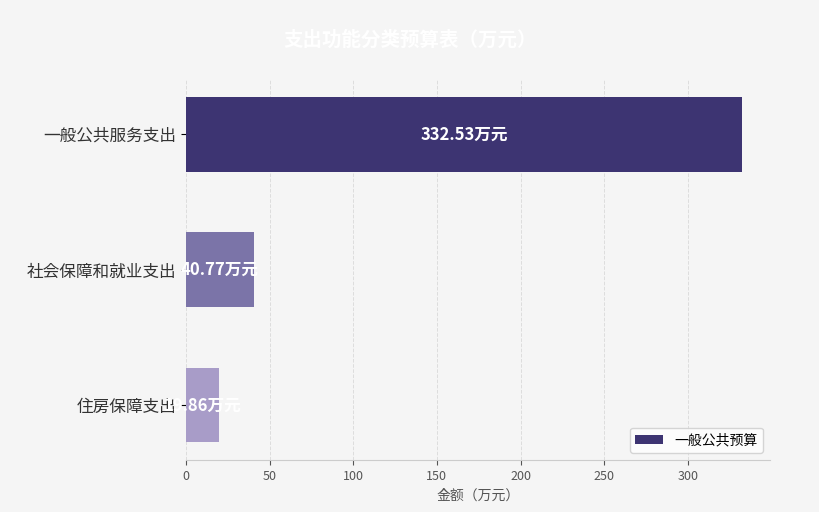

What is the label of the 3rd bar from the bottom?

一般公共服务支出